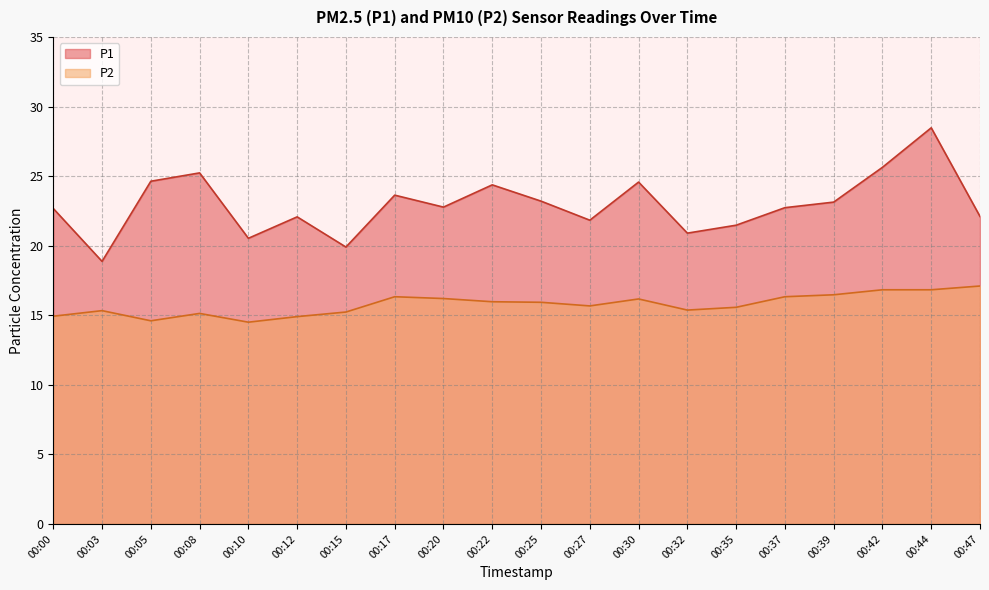

At which label does P2 first exceed 15?

00:03